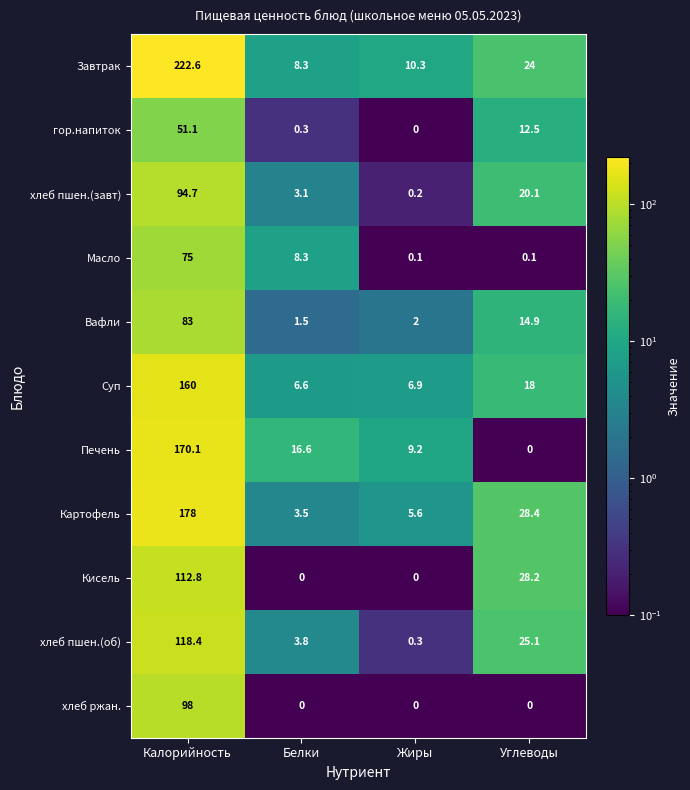

What is the spread (max minus min) of values at Углеводы?

28.4